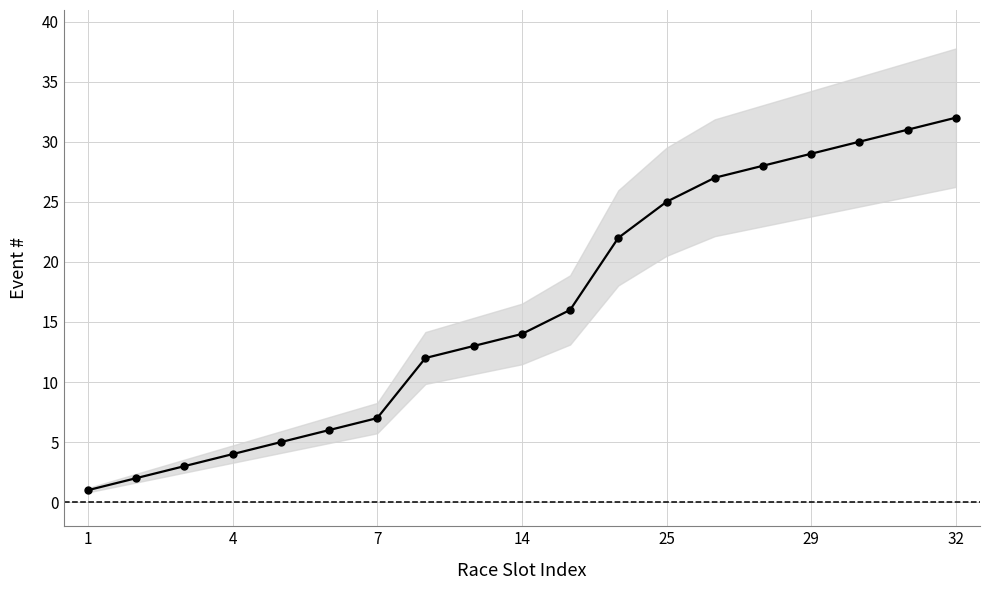

Does the chart display data point markers on the line(s)?

Yes